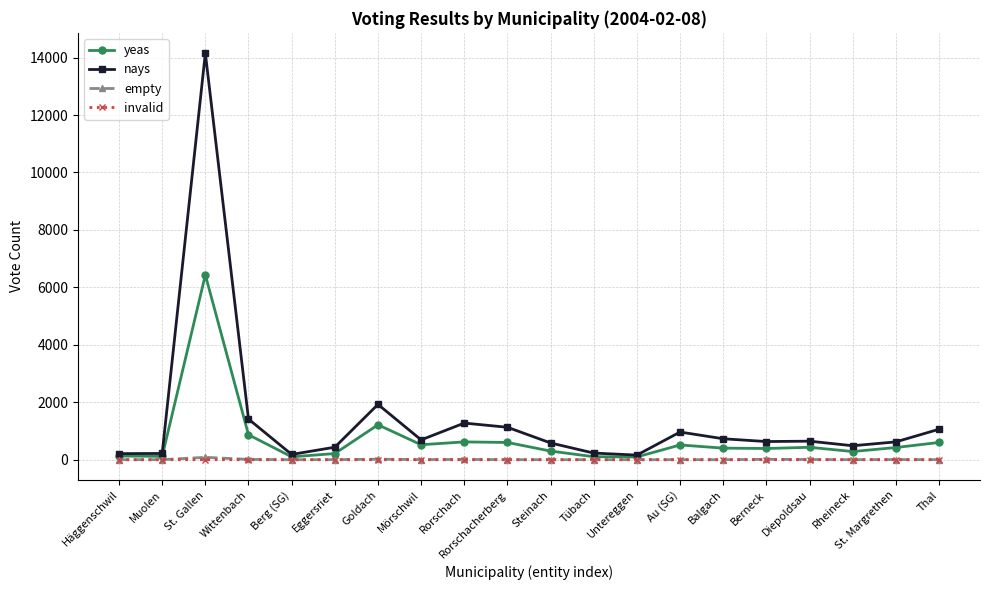

Which label corresponds to the largest value in the chart?

St. Gallen